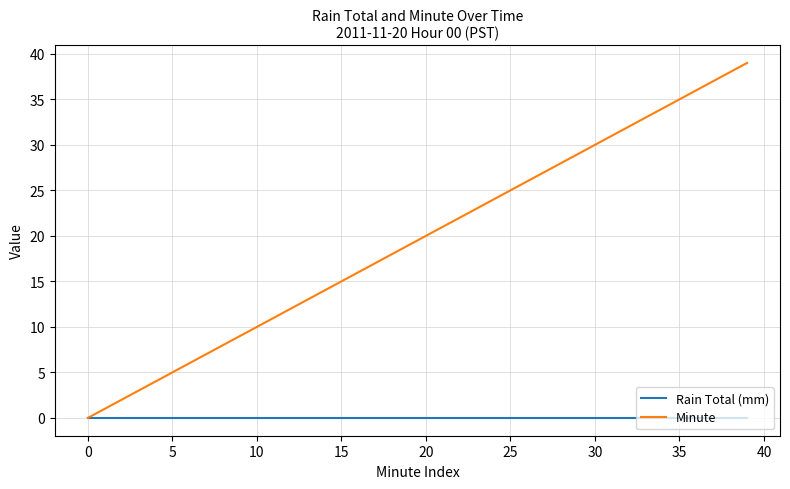

What is the maximum value shown in the chart?

39